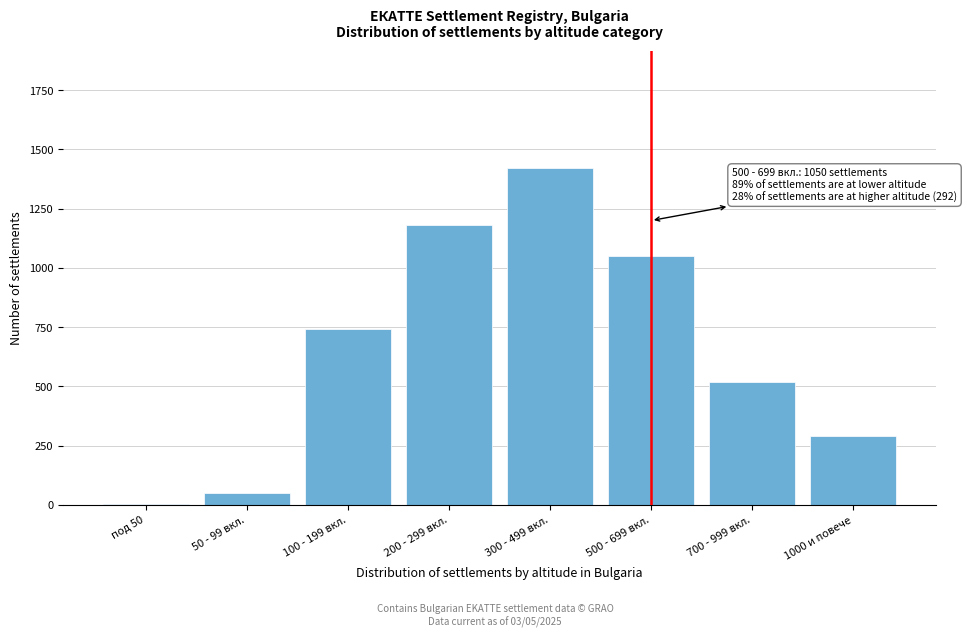

Reading left to right, extract all data points from this chart.

под 50=4	50 - 99 вкл.=52	100 - 199 вкл.=741	200 - 299 вкл.=1180	300 - 499 вкл.=1420	500 - 699 вкл.=1050	700 - 999 вкл.=520	1000 и повече=292